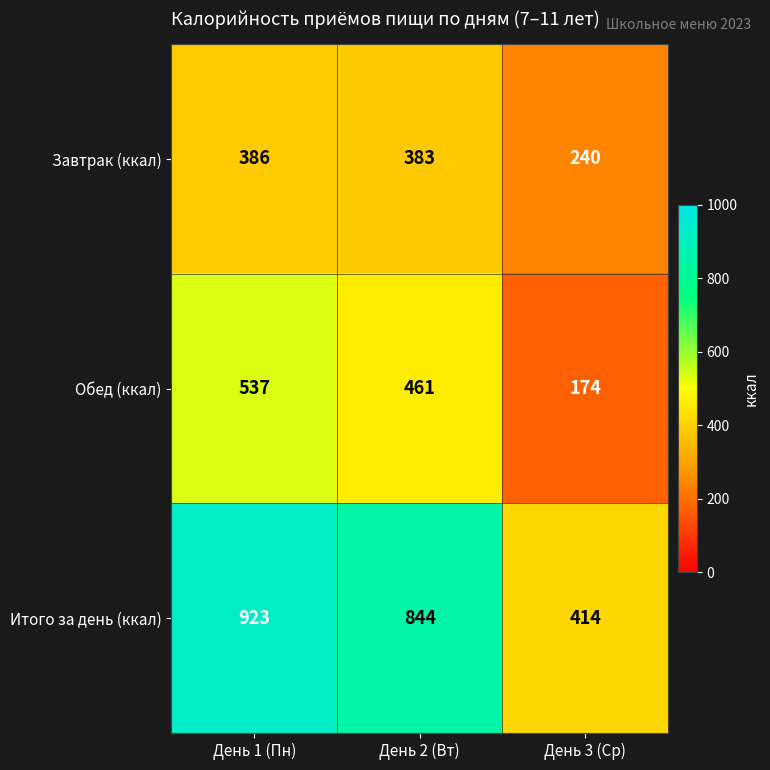

What is the difference between the maximum and minimum values in the Обед (ккал) series?

363